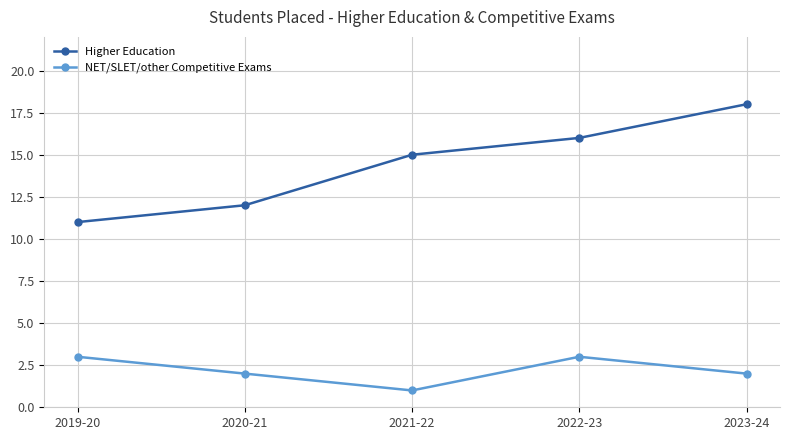

Which series has the widest spread of values?

Higher Education